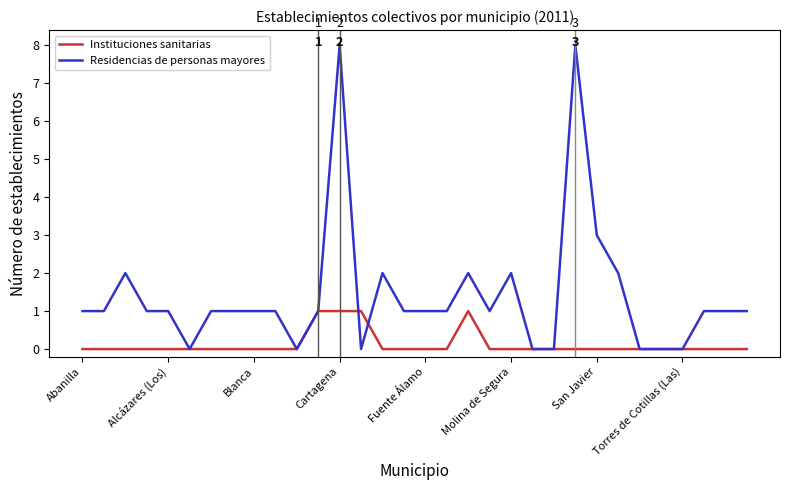

How many lines are shown in the chart?

2